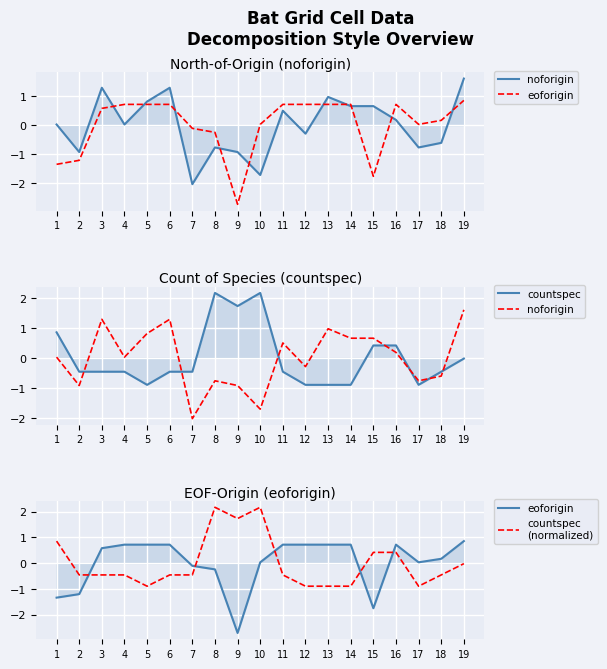

How many times do noforigin and countspec
(normalized) cross each other?

7